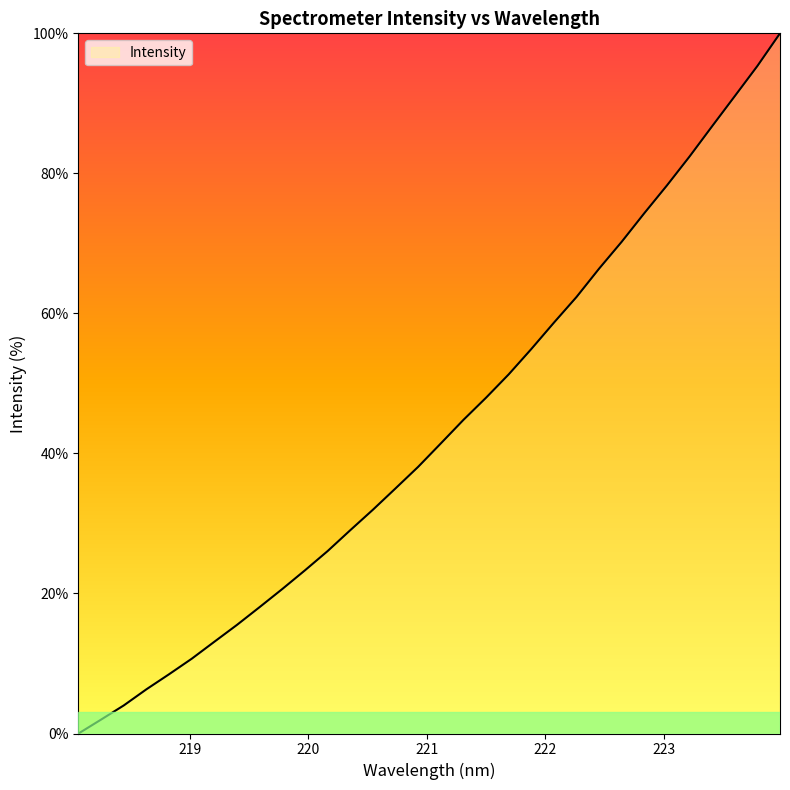

What is the difference between the maximum and minimum values?

100.0